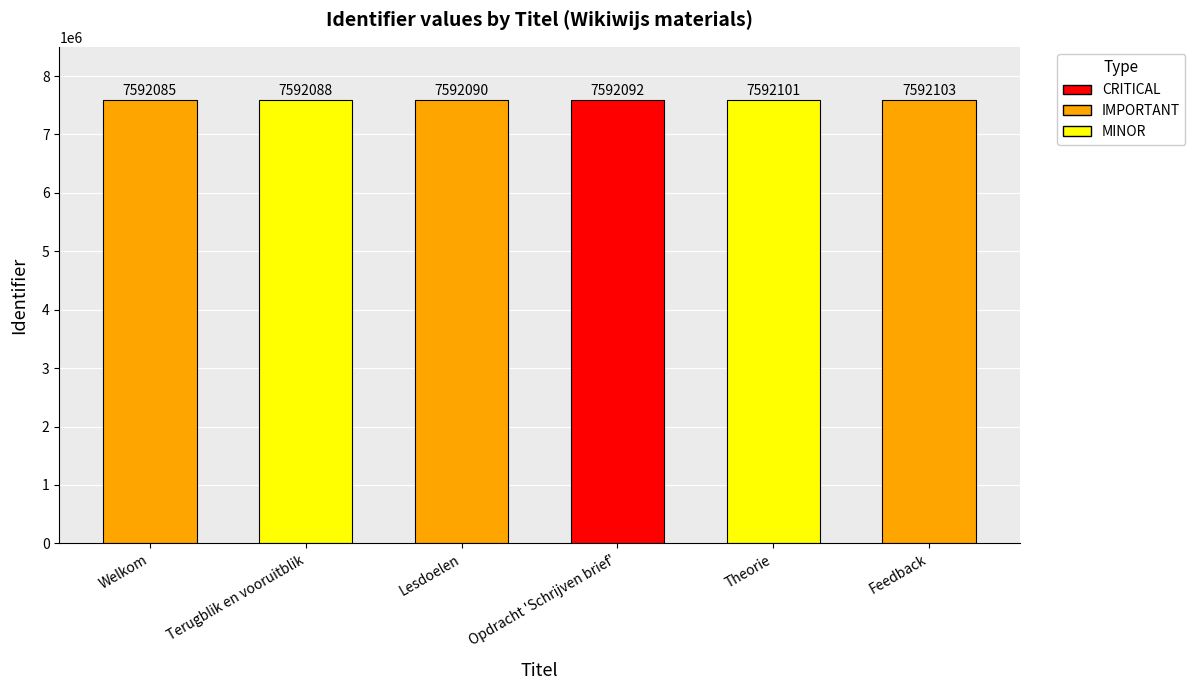

What is the change in value from Welkom to Theorie?

+16